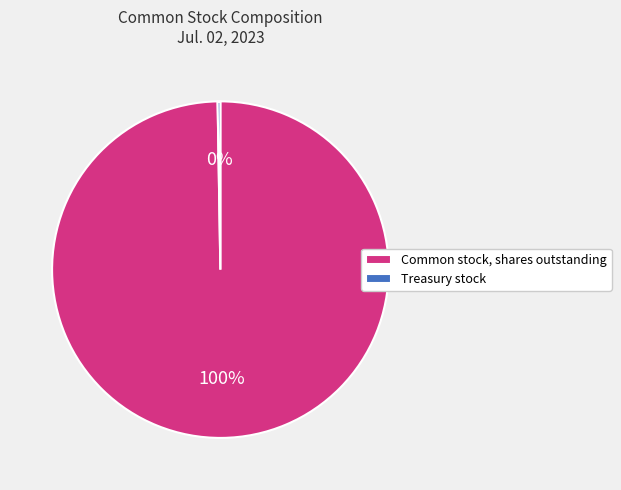

What is the majority slice?

Common stock, shares outstanding